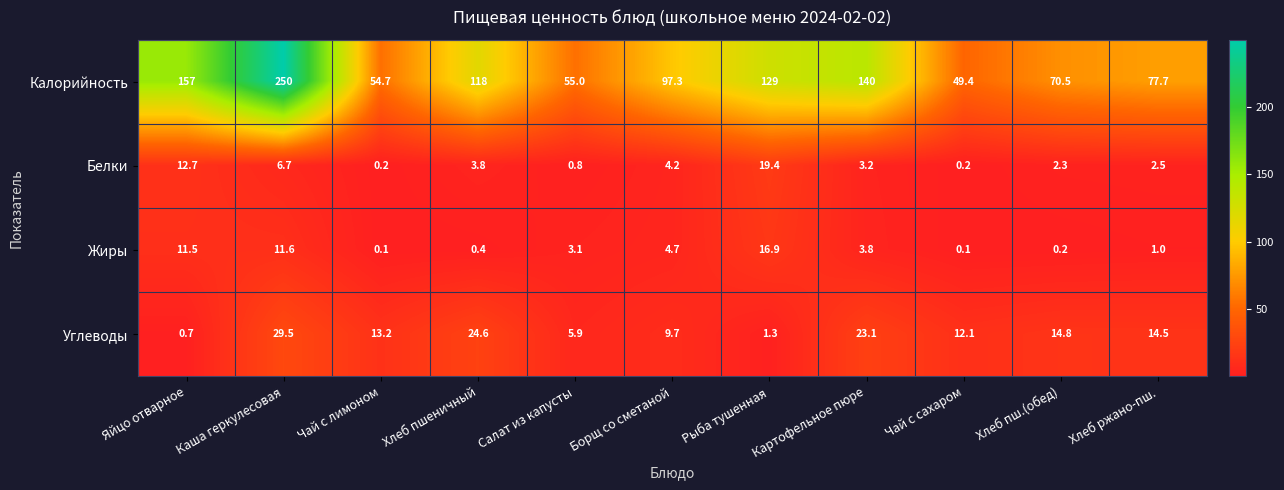

Is it true that Калорийность equals 54.7 at Чай с лимоном?

True